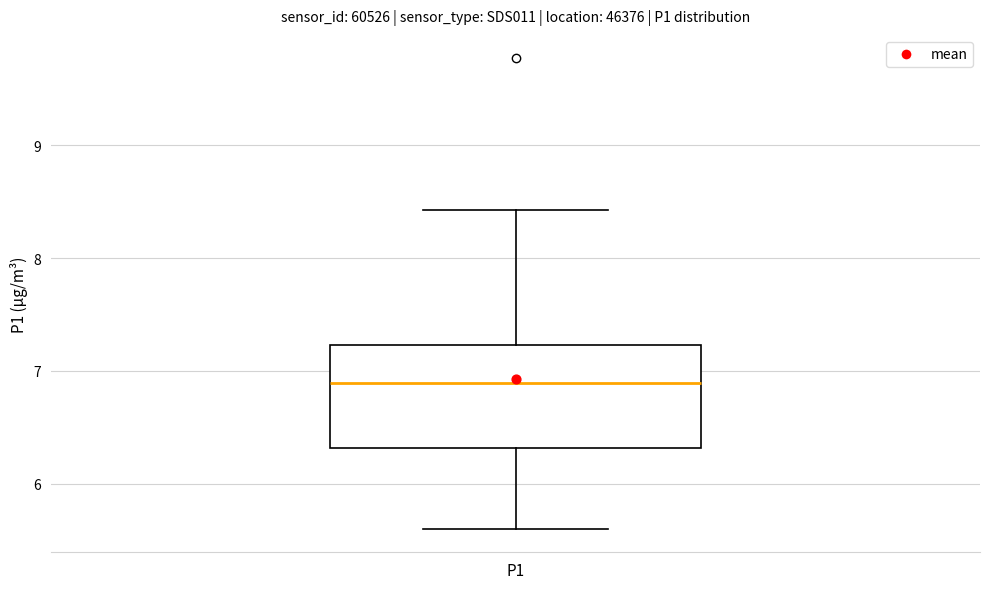

Read this box plot against the y-axis: the position of the median line, the range covered by the box, and the ends of both whiskers. The values are not printed on the chart, so give them approximately, as read against the axis.

median 6.9, box 6.3 to 7.2, whiskers 5.6 to 8.4